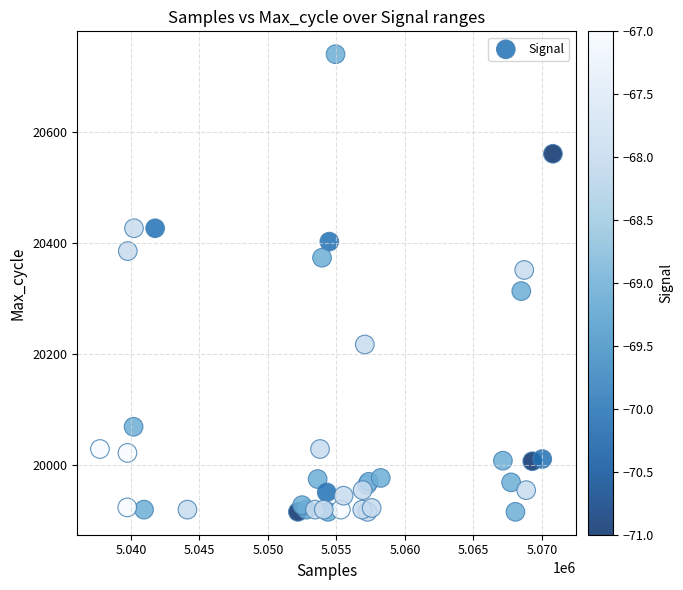

What Y value in the scatter plot is closest to 20327?

20313